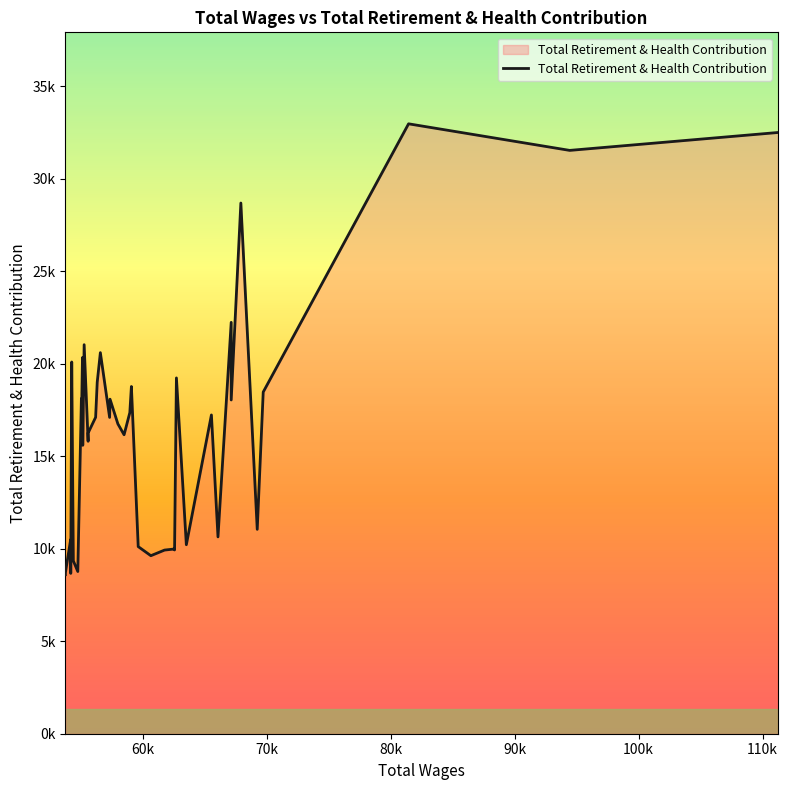

Does the chart display data point markers on the line(s)?

No